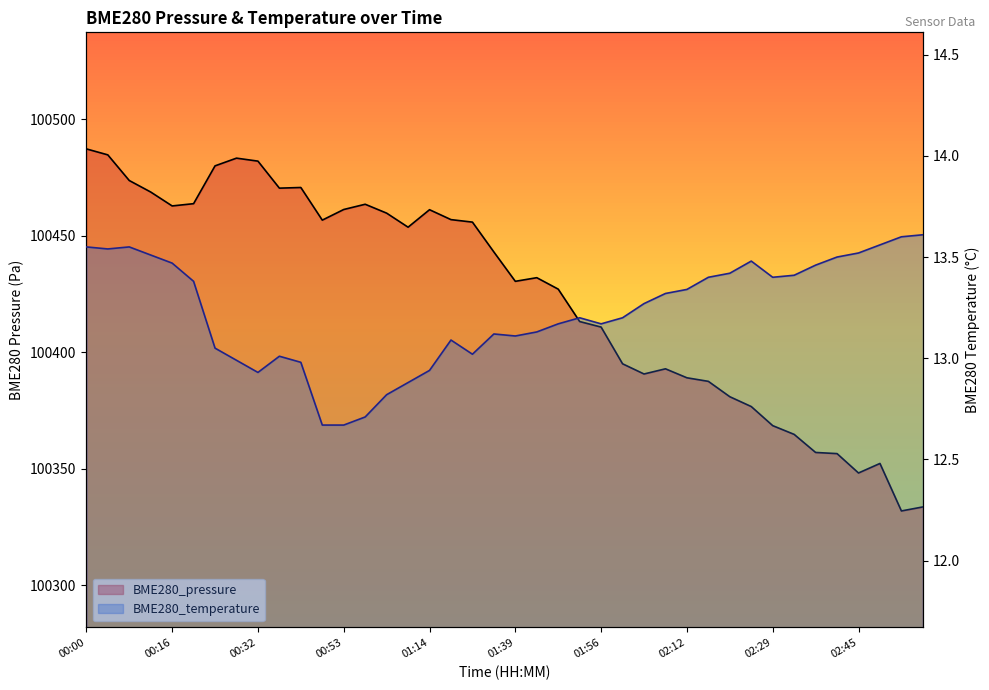

True or false: BME280_temperature has a value of 20.5 at 01:48.

False